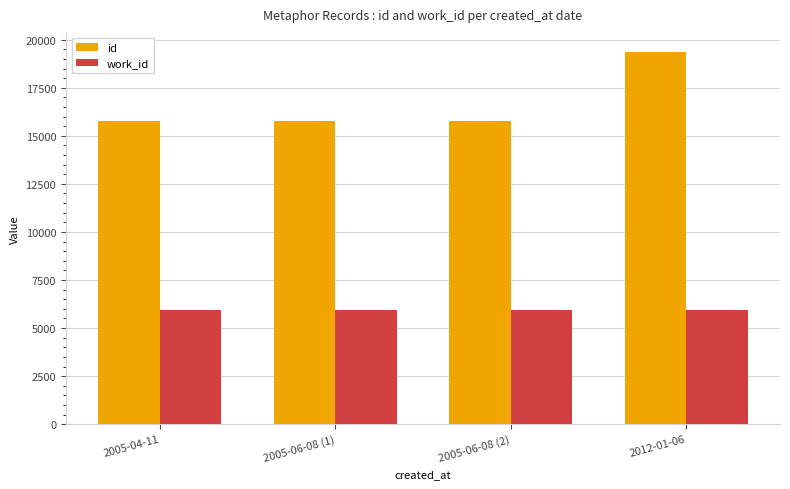

At which category does the chart reach its peak across all series?

2012-01-06